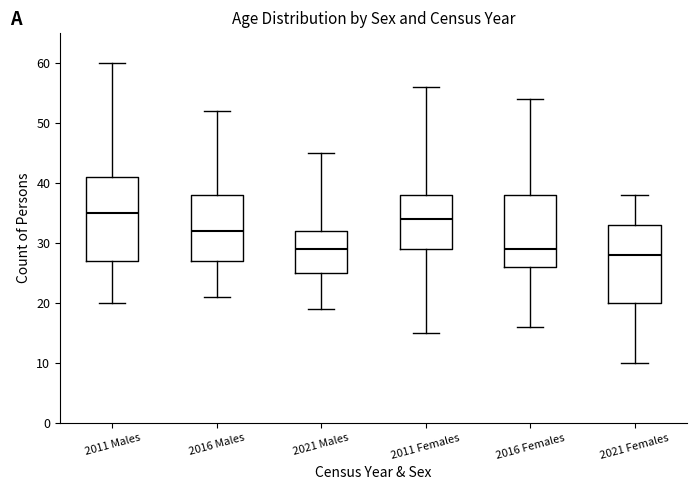

Where is the upper edge of the box for 2016 Females on the y-axis? The values are not printed on the chart, so give them approximately, as read against the axis.

38